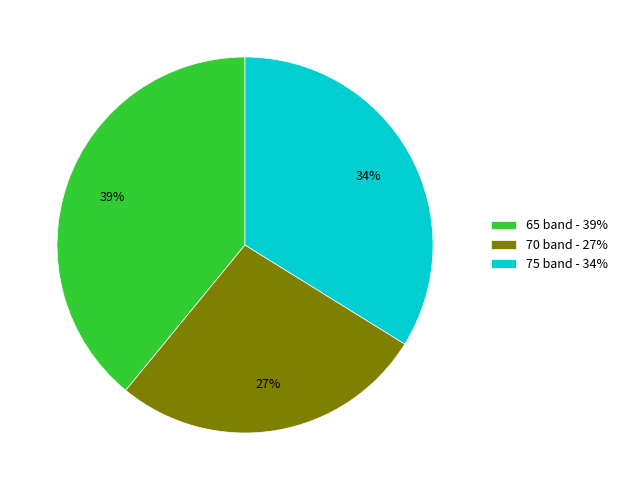

Do 65 band - 39% and 75 band - 34% together represent more than half of the pie?

Yes